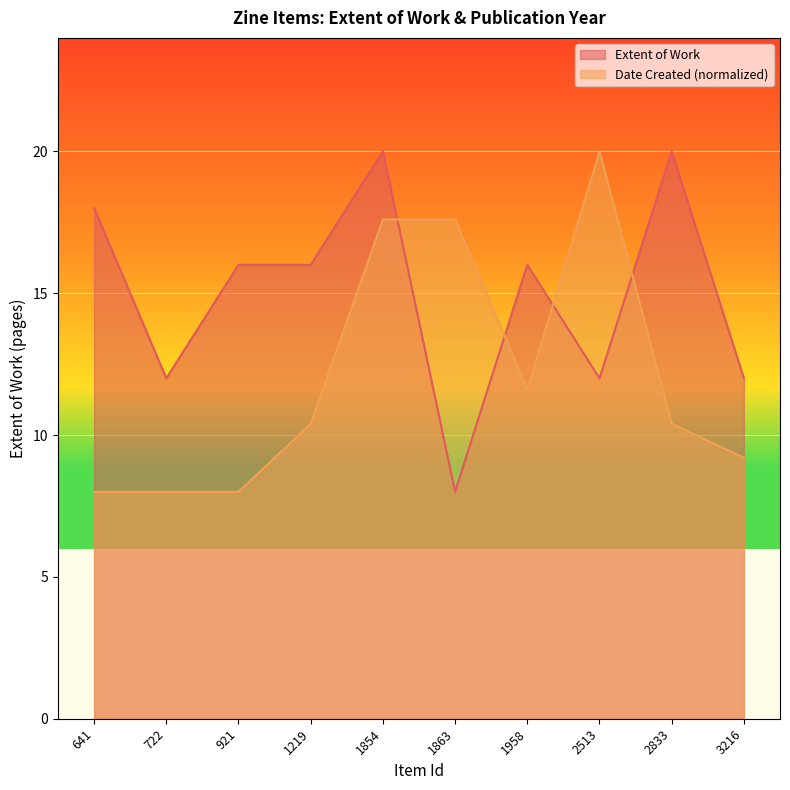

What is the spread (max minus min) of values at 2833?

9.6